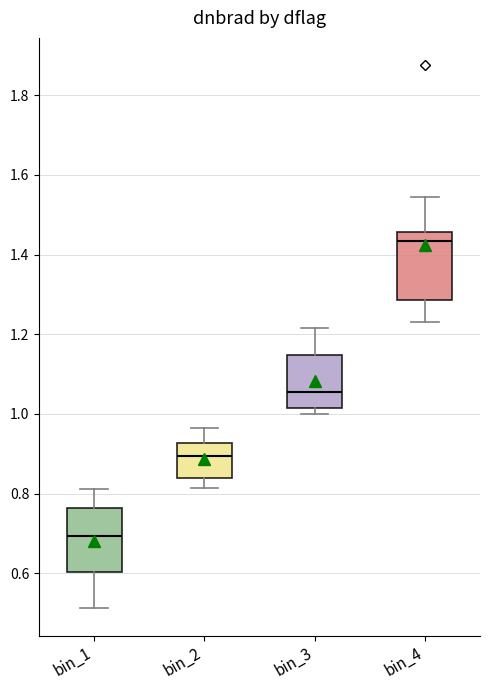

Where does the median line of the box for bin_4 sit on the y-axis? The values are not printed on the chart, so give them approximately, as read against the axis.

1.44